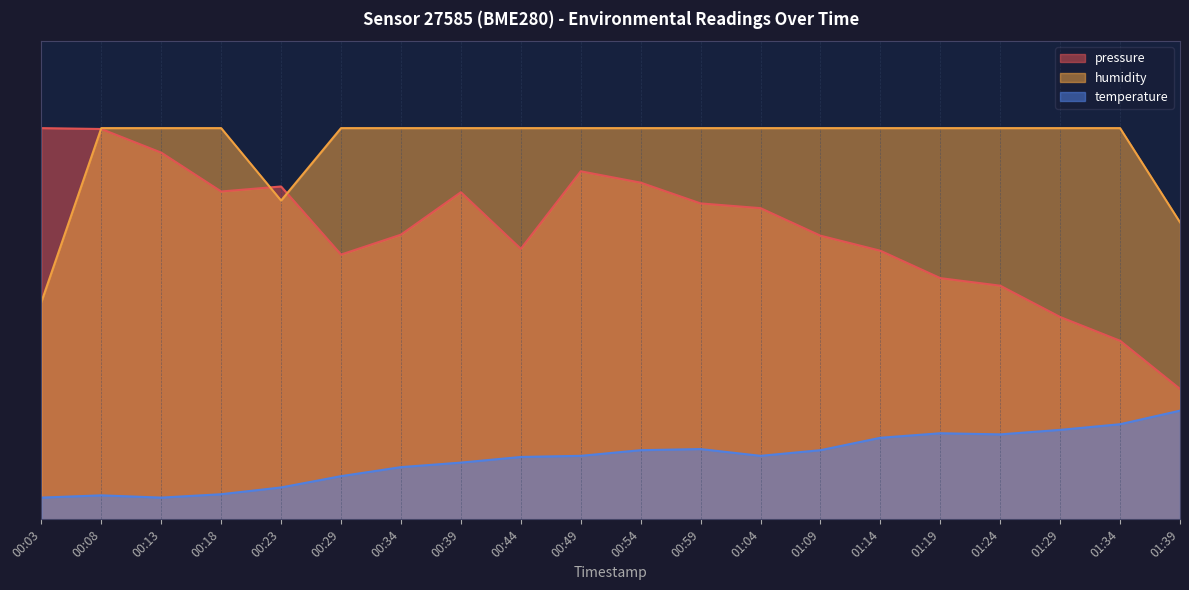

What is the label of the 4th point from the left?

00:18